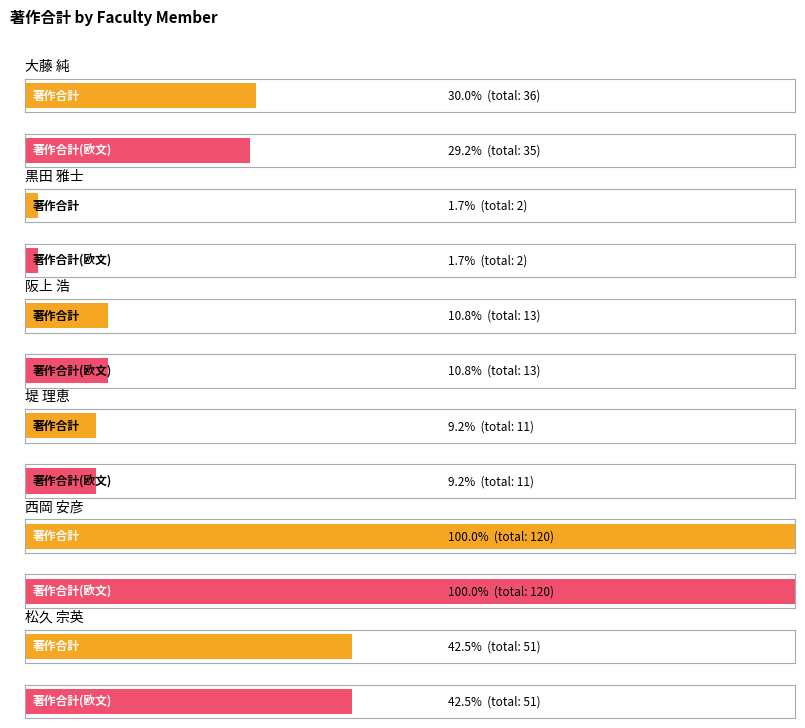

How many bars are there in total?

12